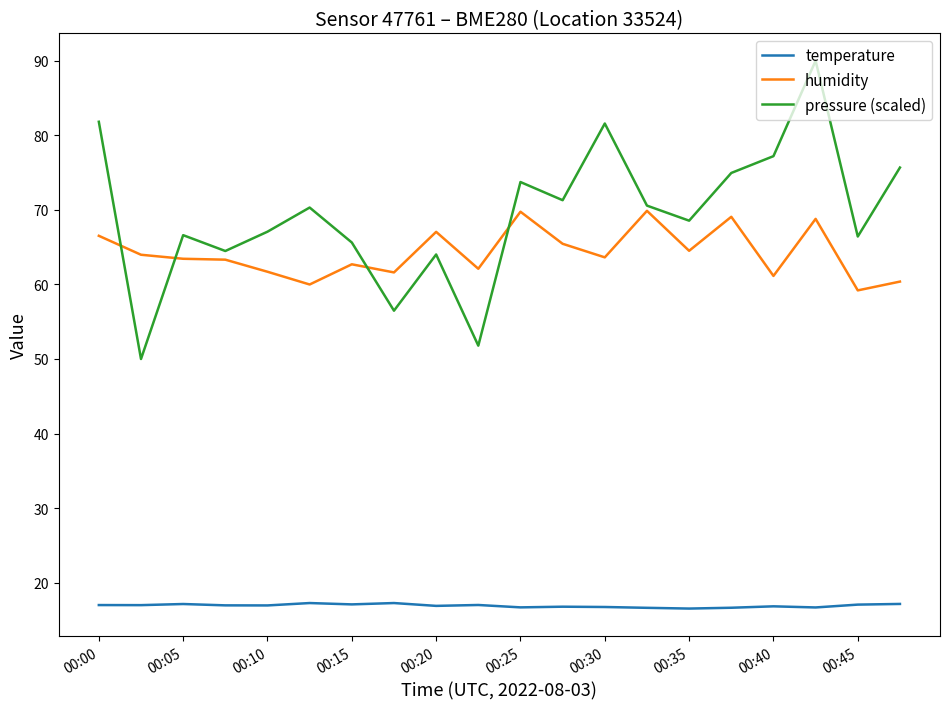

Which series has the widest spread of values?

pressure (scaled)